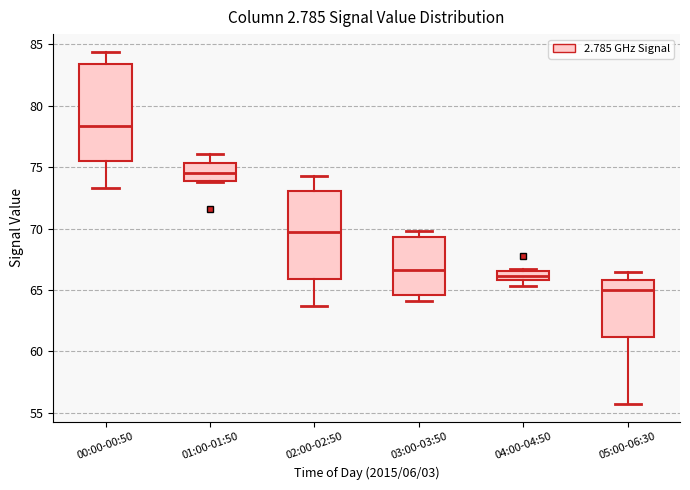

Reading left to right, read every box against the y-axis: the position of its median line, the range the box covers, and the ends of its whiskers. The values are not printed on the chart, so give them approximately, as read against the axis.

00:00-00:50: median 78.5, box 75.5 to 83.5, whiskers 73.5 to 84.5
01:00-01:50: median 74.5, box 74.0 to 75.5, whiskers 74.0 to 76.0
02:00-02:50: median 69.5, box 66.0 to 73.0, whiskers 63.5 to 74.5
03:00-03:50: median 66.5, box 64.5 to 69.5, whiskers 64.0 to 70.0
04:00-04:50: median 66.0 (inside the box), box 66.0 to 66.5, whiskers 65.5 to 66.5 (just above the box's upper edge)
05:00-06:30: median 65.0, box 61.0 to 66.0, whiskers 55.5 to 66.5